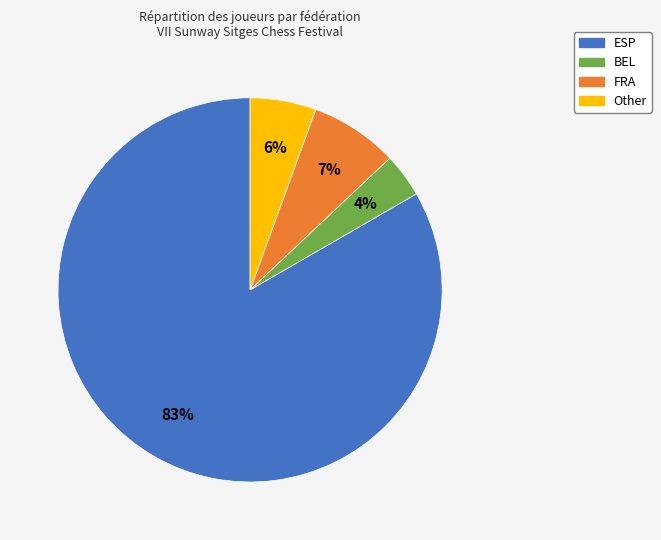

Is it true that Other is 6% of the pie?

True